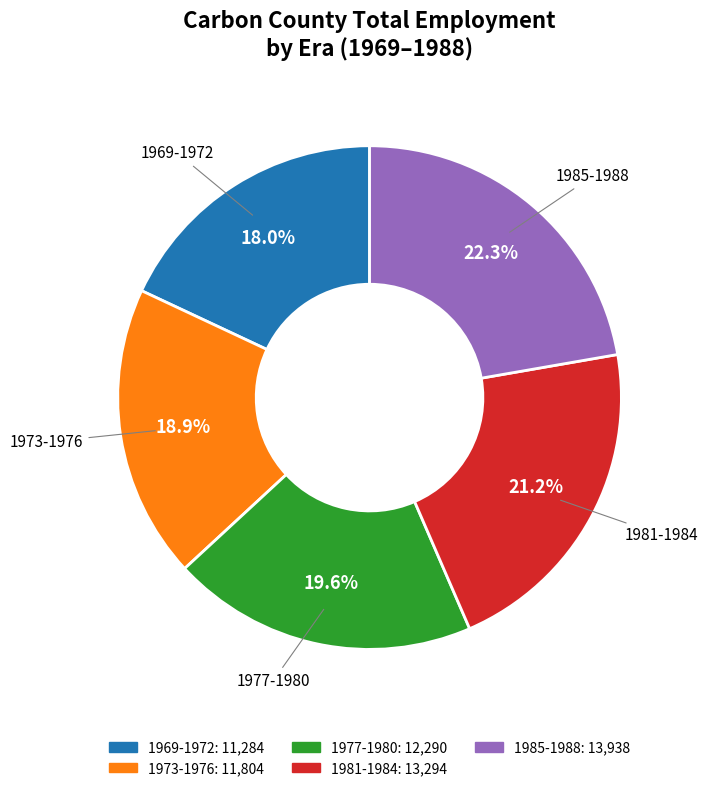

Is there a majority slice in this chart?

No